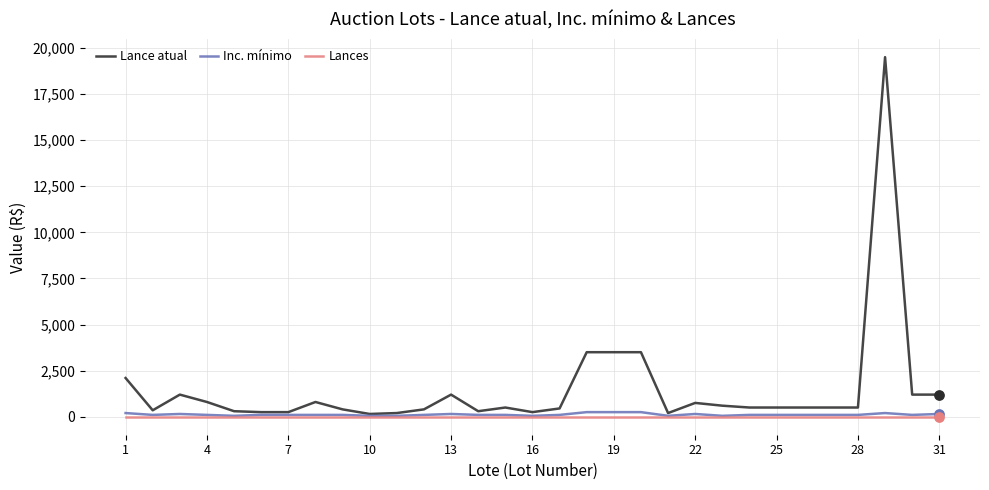

Which series has the largest total across all categories?

Lance atual